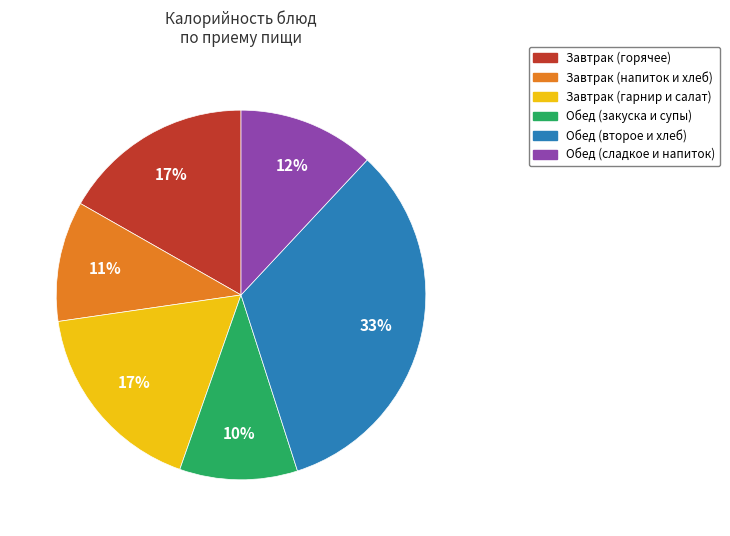

Is there a majority slice in this chart?

No